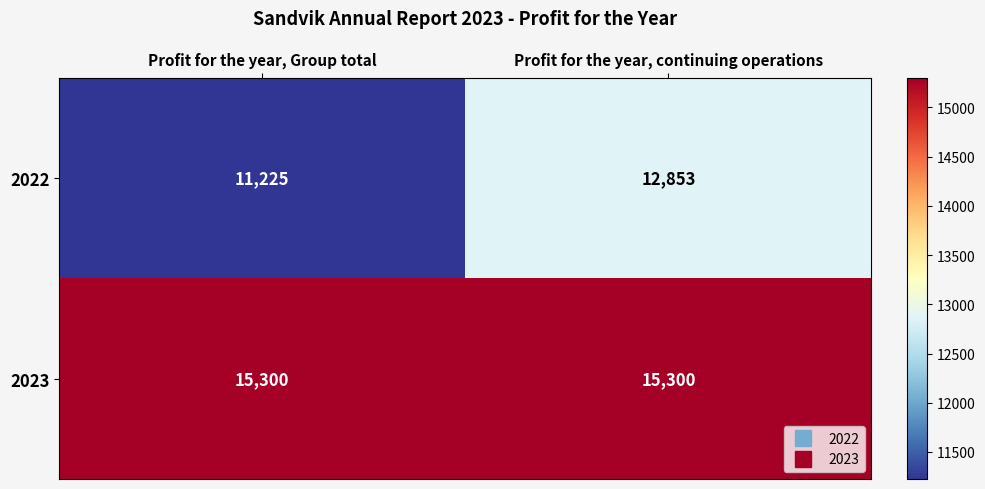

At which label does 2022 reach its peak?

Profit for the year, continuing operations